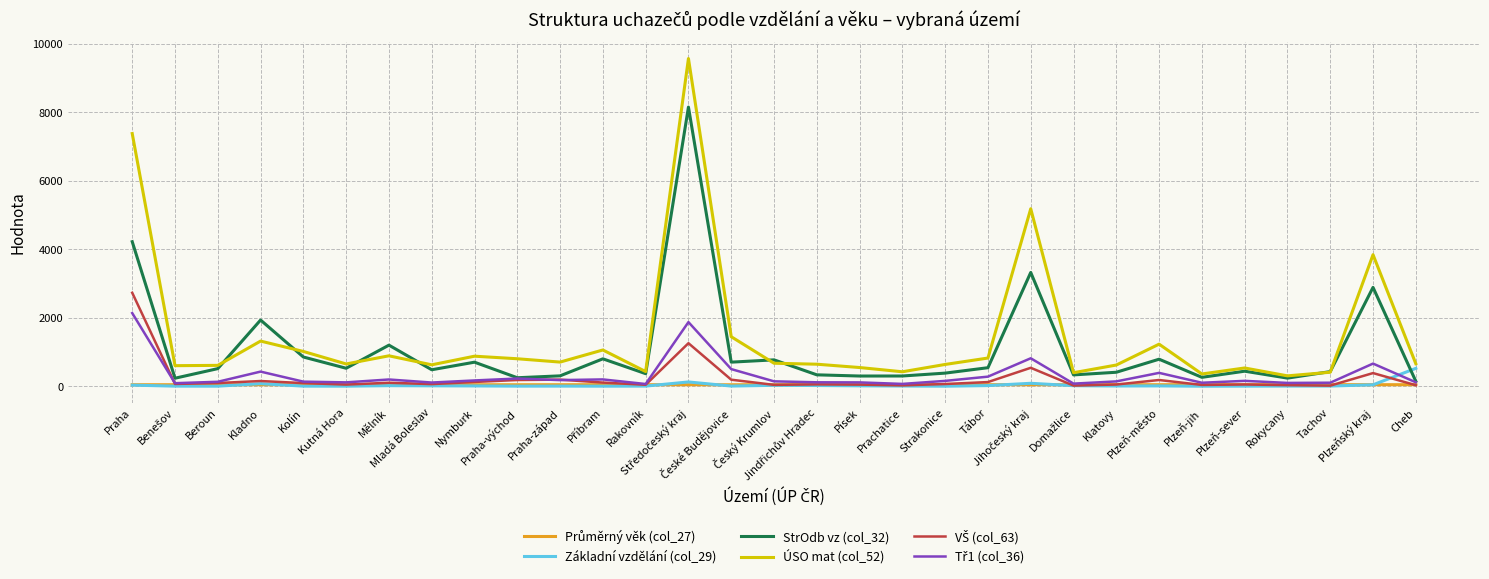

How many lines are shown in the chart?

6